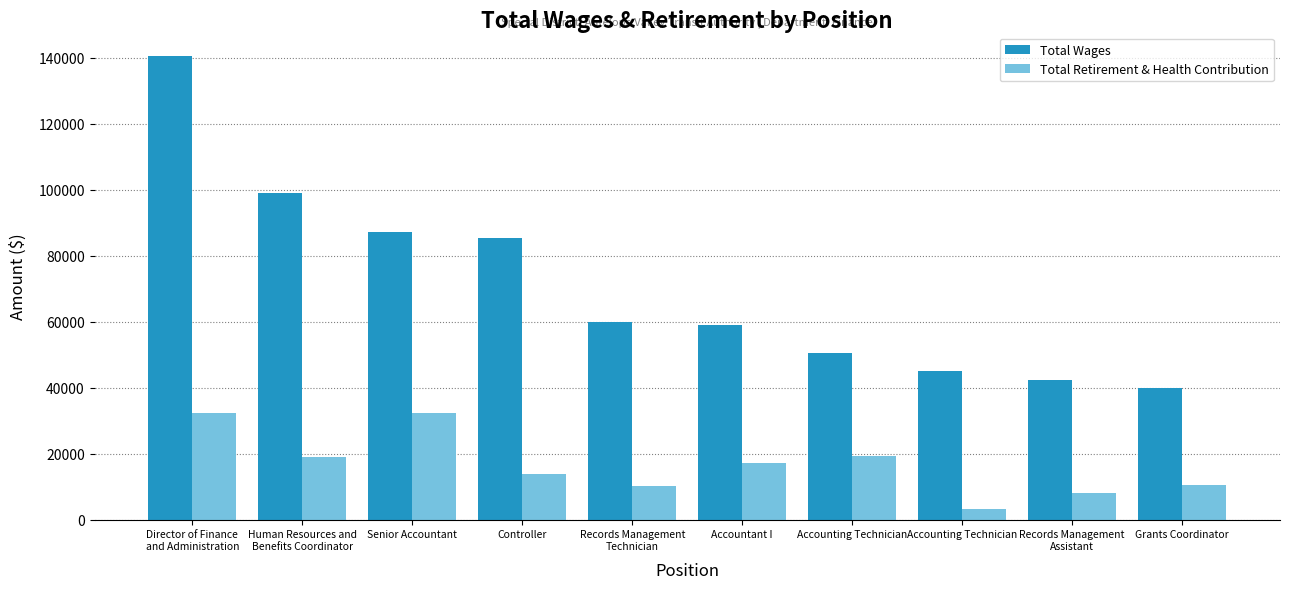

What is the sum of the Total Retirement & Health Contribution values at Records Management
Technician and Grants Coordinator?

20635